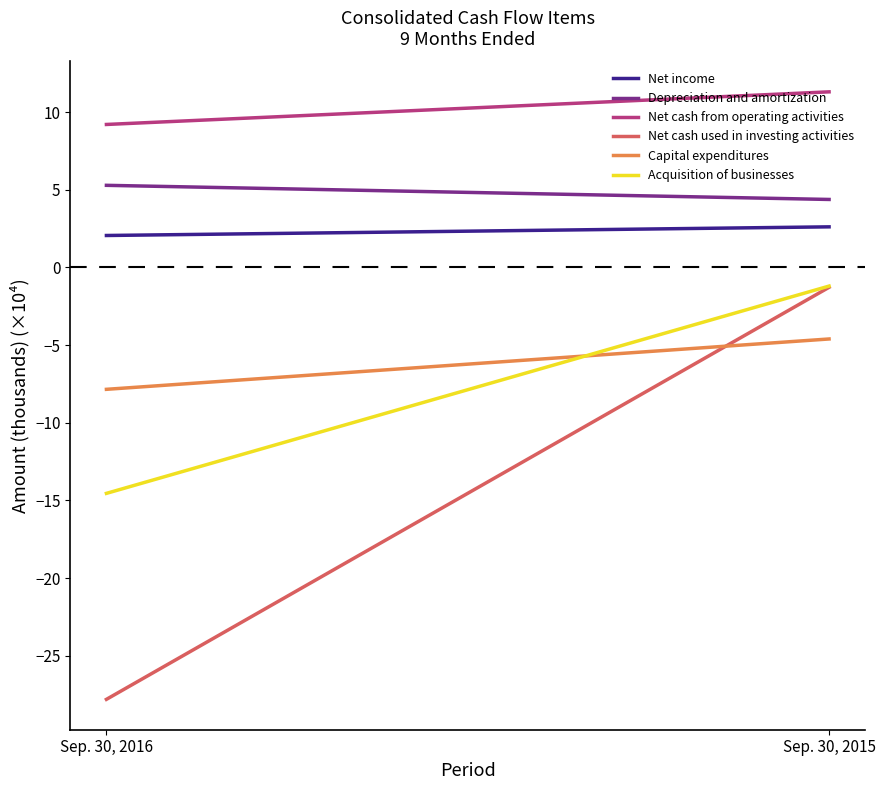

Is it true that Depreciation and amortization equals 5.3 at Sep. 30, 2016?

True